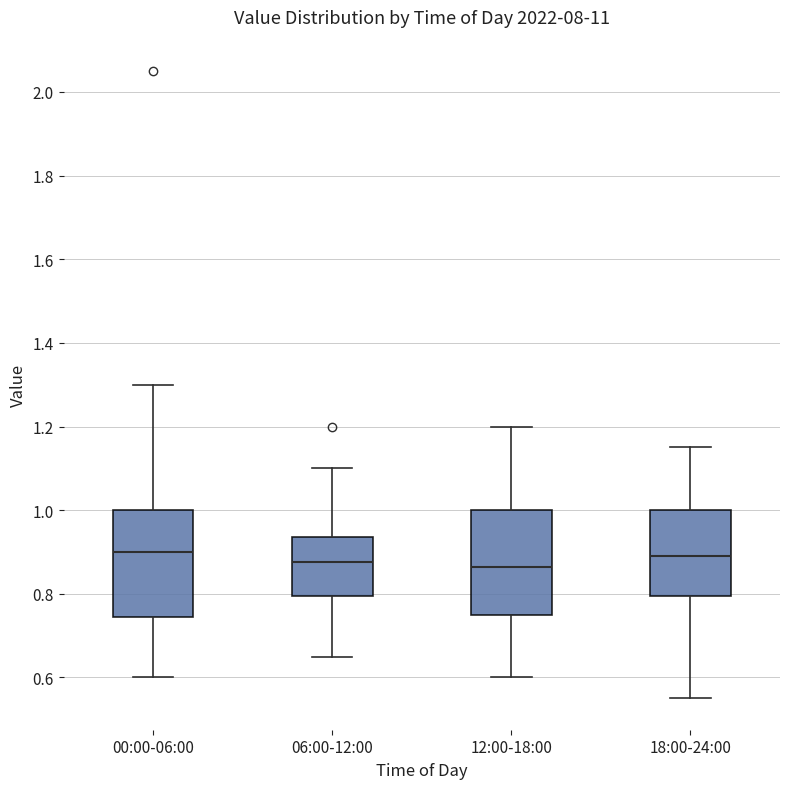

Reading left to right, read every box against the y-axis: the position of its median line, the range the box covers, and the ends of its whiskers. The values are not printed on the chart, so give them approximately, as read against the axis.

00:00-06:00: median 0.90, box 0.74 to 1.00, whiskers 0.60 to 1.30
06:00-12:00: median 0.88, box 0.80 to 0.94, whiskers 0.66 to 1.10
12:00-18:00: median 0.86, box 0.76 to 1.00, whiskers 0.60 to 1.20
18:00-24:00: median 0.90, box 0.80 to 1.00, whiskers 0.56 to 1.16